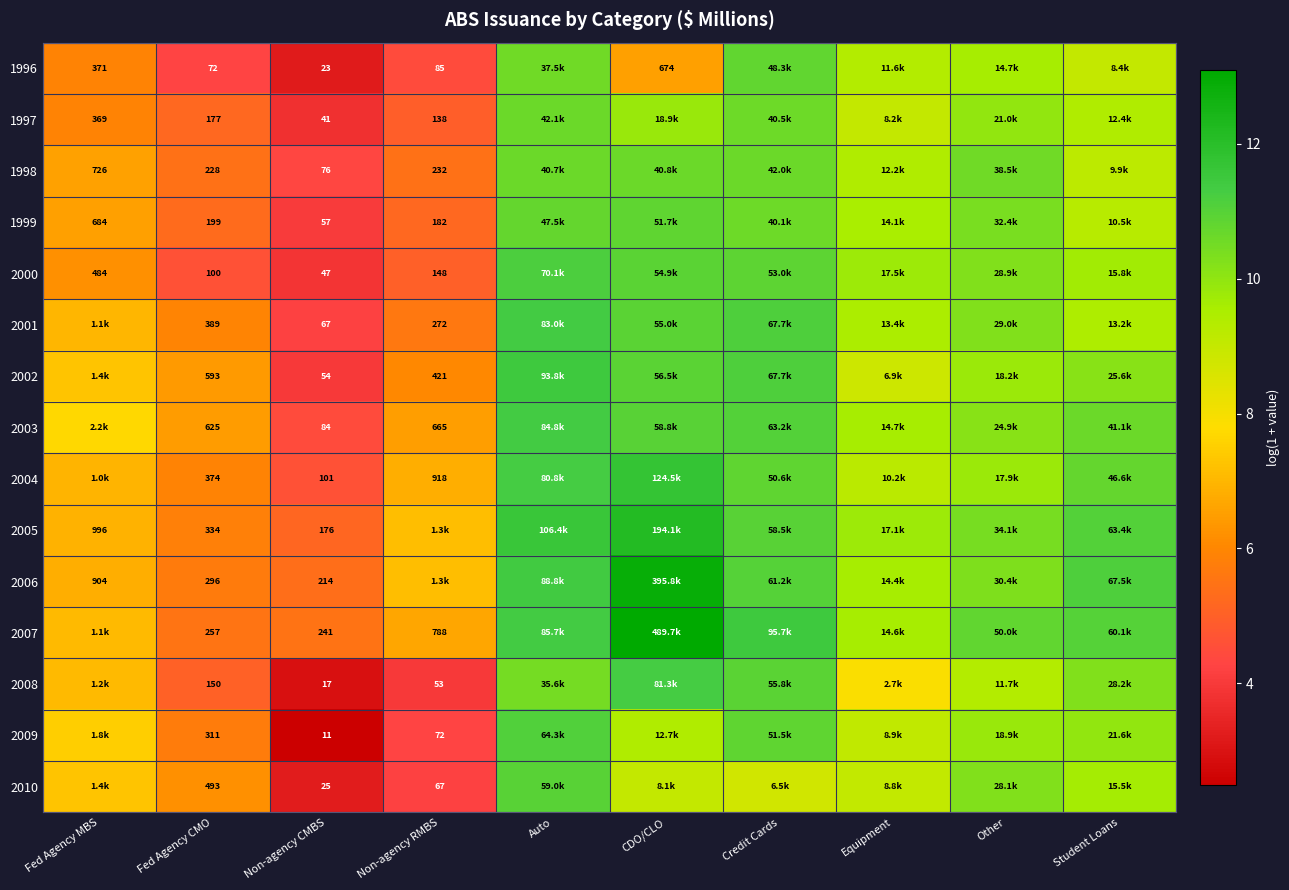

The 2009 series shows 15.6 at Auto. True or false?

False